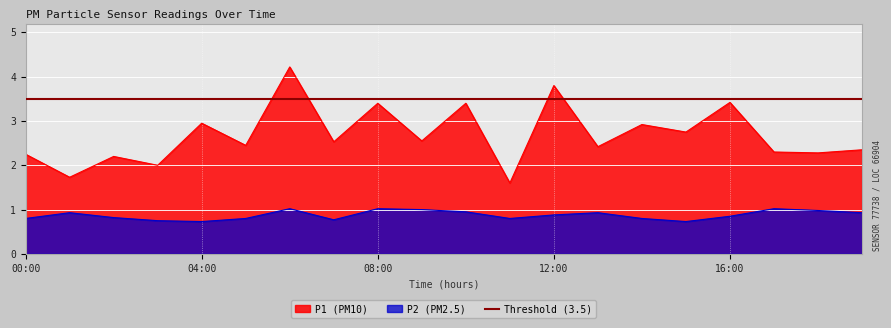

How many distinct data groups are displayed?

2